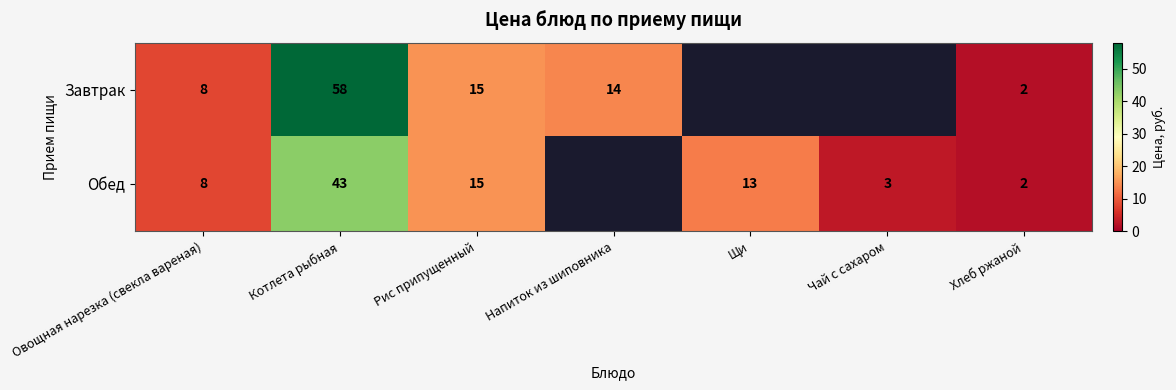

True or false: Обед has a value of 9.0 at Рис припущенный.

False